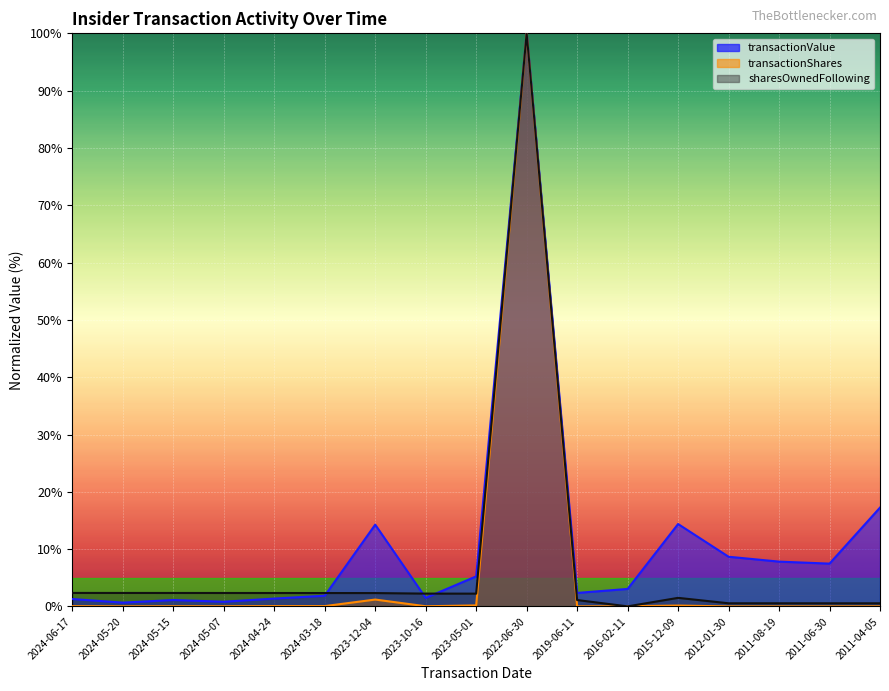

Is the value of sharesOwnedFollowingTransaction at 2019-06-11 greater than the value of transactionValue at 2022-06-30?

No